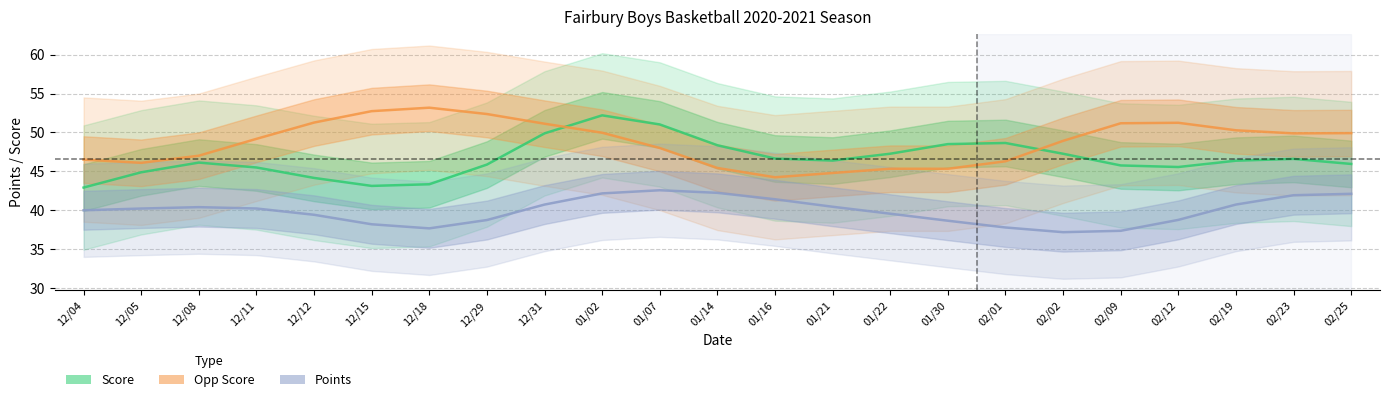

Reading left to right, what are all the values shown in this chart?

Score: 12/04=42.9	12/05=44.9	12/08=46.1	12/11=45.5	12/12=44.1	12/15=43.1	12/18=43.3	12/29=45.9	12/31=49.9	01/02=52.2	01/07=51.0	01/14=48.3	01/16=46.6	01/21=46.4	01/22=47.3	01/30=48.5	02/01=48.6	02/02=47.2	02/09=45.7	02/12=45.5	02/19=46.4	02/23=46.6	02/25=45.9
Opp Score: 12/04=46.5	12/05=46.1	12/08=47.0	12/11=49.2	12/12=51.3	12/15=52.7	12/18=53.2	12/29=52.4	12/31=51.1	01/02=50.0	01/07=48.0	01/14=45.4	01/16=44.2	01/21=44.8	01/22=45.3	01/30=45.3	02/01=46.3	02/02=48.9	02/09=51.2	02/12=51.2	02/19=50.3	02/23=49.9	02/25=49.9
Points: 12/04=40.0	12/05=40.2	12/08=40.4	12/11=40.2	12/12=39.4	12/15=38.2	12/18=37.6	12/29=38.7	12/31=40.7	01/02=42.1	01/07=42.6	01/14=42.2	01/16=41.4	01/21=40.4	01/22=39.5	01/30=38.6	02/01=37.8	02/02=37.2	02/09=37.3	02/12=38.7	02/19=40.7	02/23=41.9	02/25=42.1